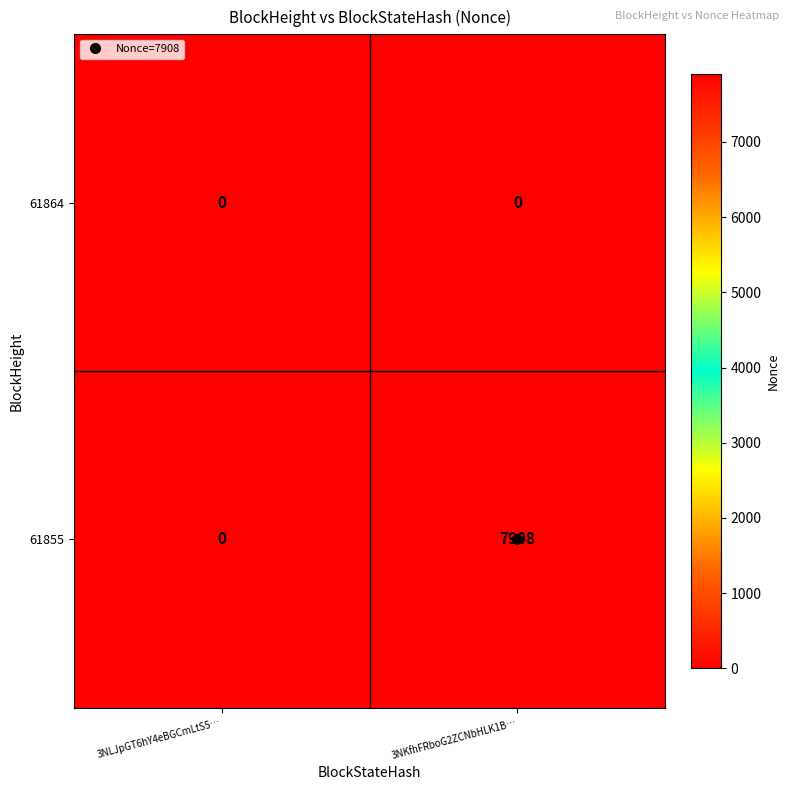

Rank the series by their maximum value, from highest to lowest.

61855, 61864